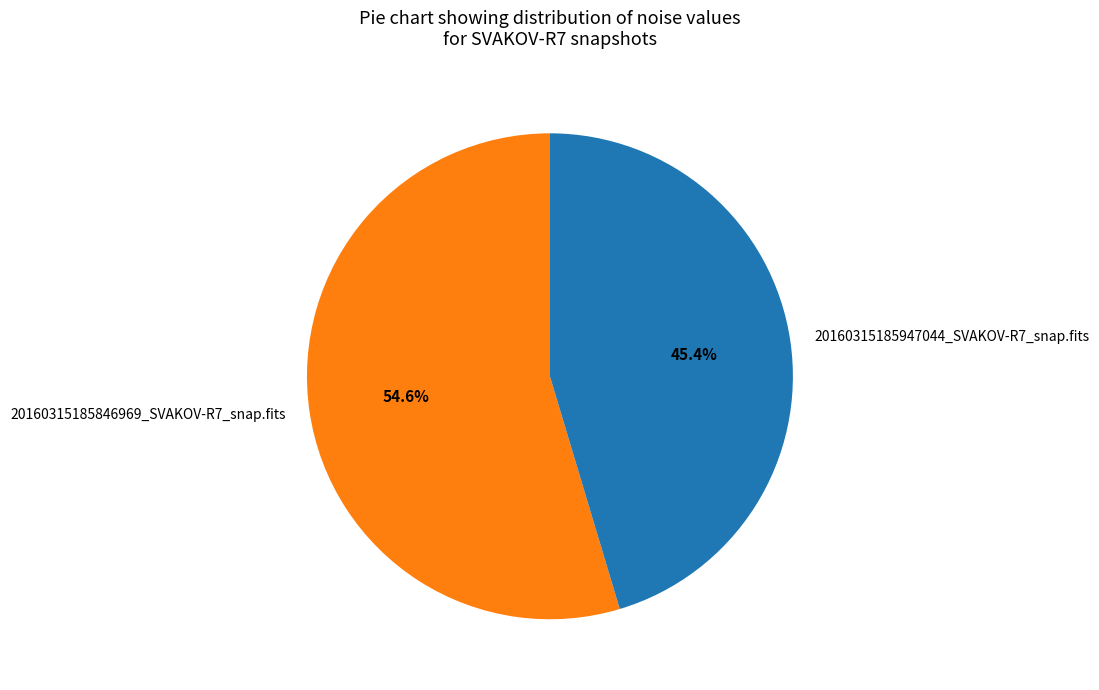

Approximately how many times larger is the value at 20160315185947044_SVAKOV-R7_snap.fits compared to 20160315185846969_SVAKOV-R7_snap.fits?

0.8